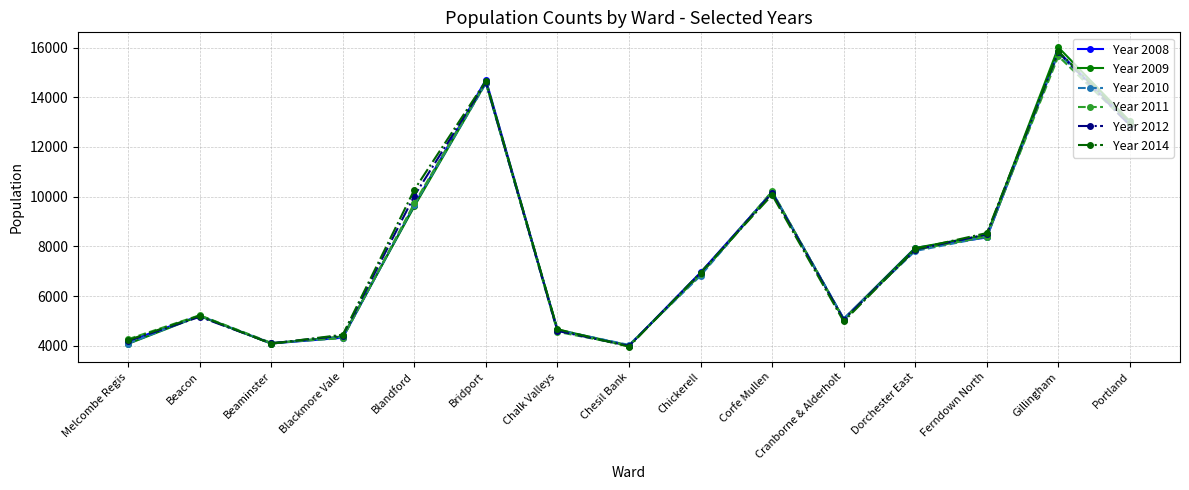

What is the label of the 1st point from the left?

Melcombe Regis